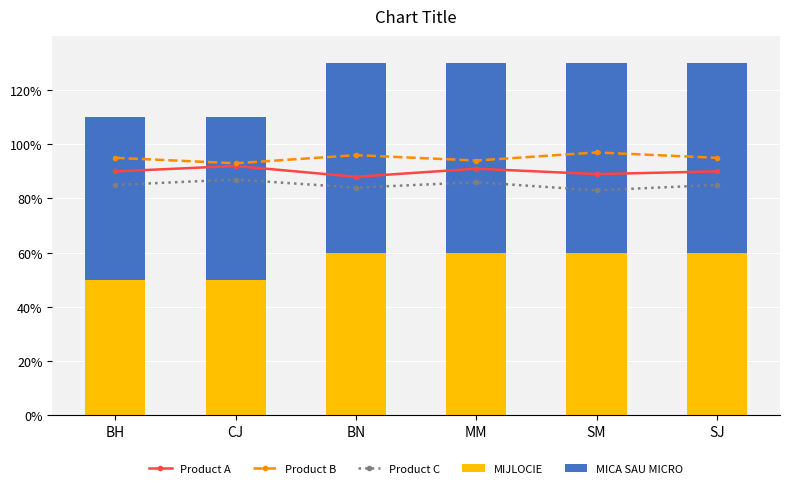

How many series are shown in this chart?

5